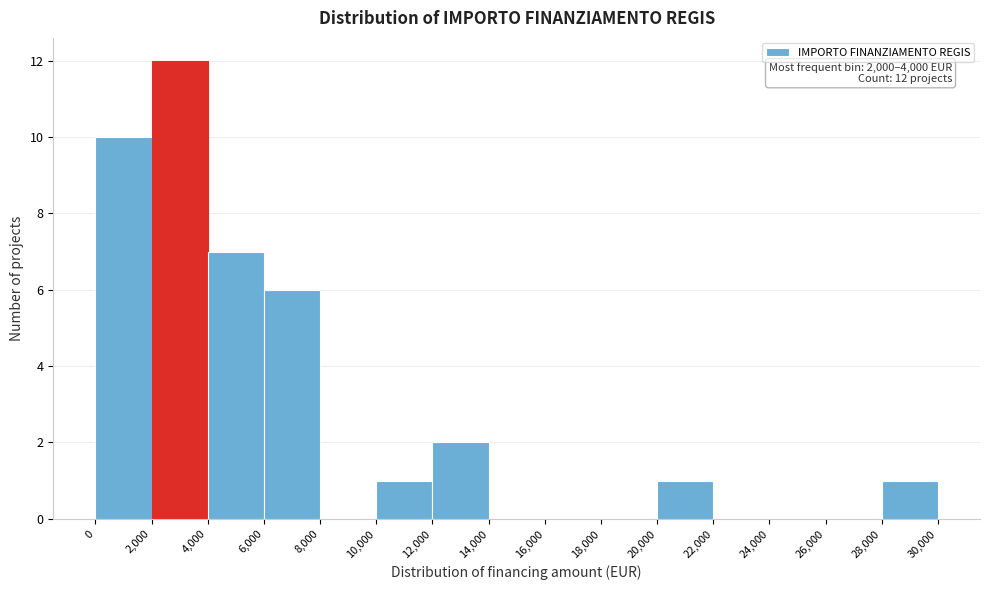

Over which range of the x-axis is the bar tallest?

2,000 to 4,000